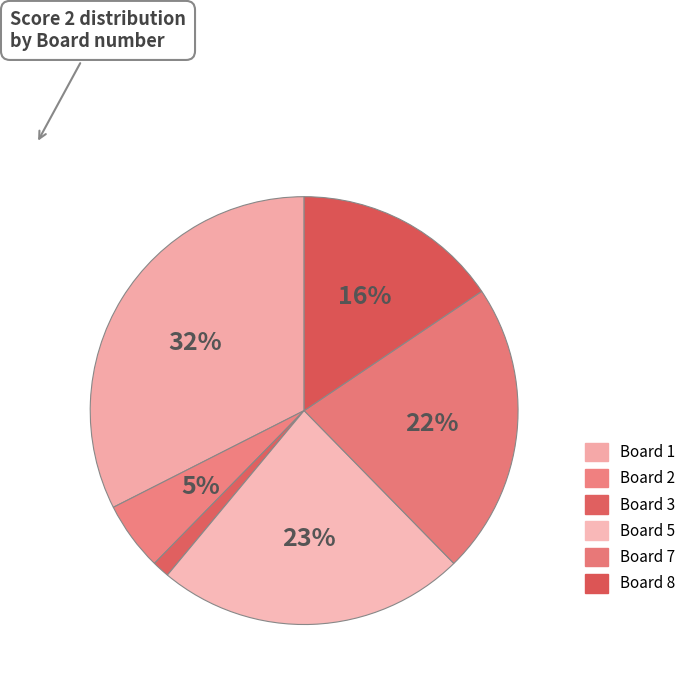

What is the smallest slice in the pie chart?

Board 3